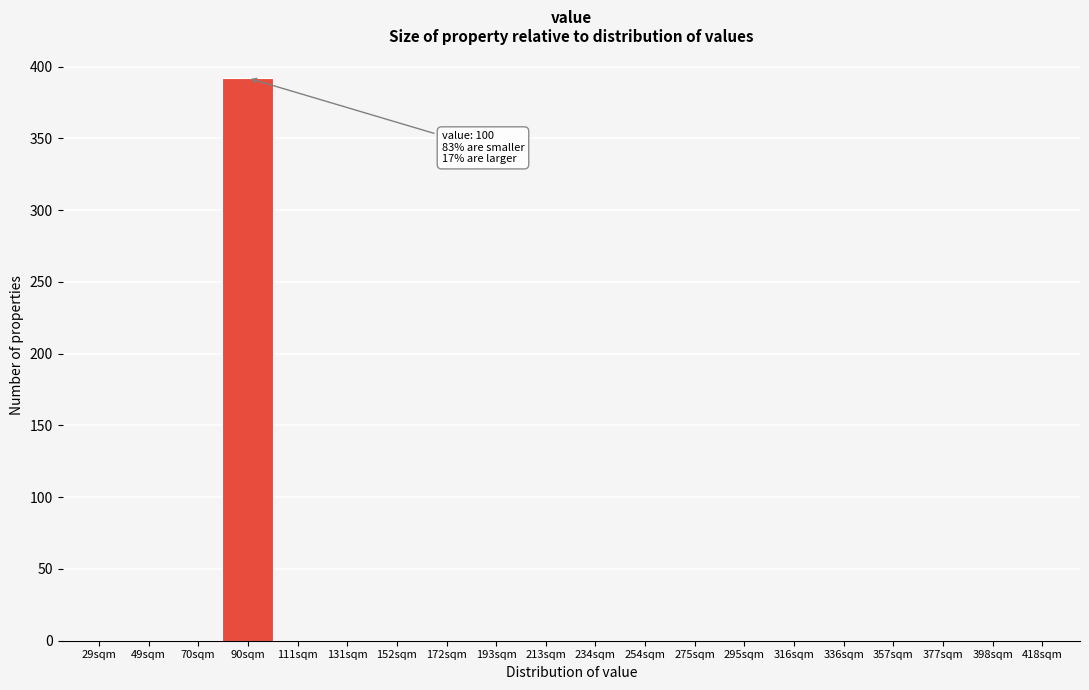

Reading left to right, extract all data points from this chart.

29sqm=0	49sqm=0	70sqm=0	90sqm=392	111sqm=0	131sqm=0	152sqm=0	172sqm=0	193sqm=0	213sqm=0	234sqm=0	254sqm=0	275sqm=0	295sqm=0	316sqm=0	336sqm=0	357sqm=0	377sqm=0	398sqm=0	418sqm=0